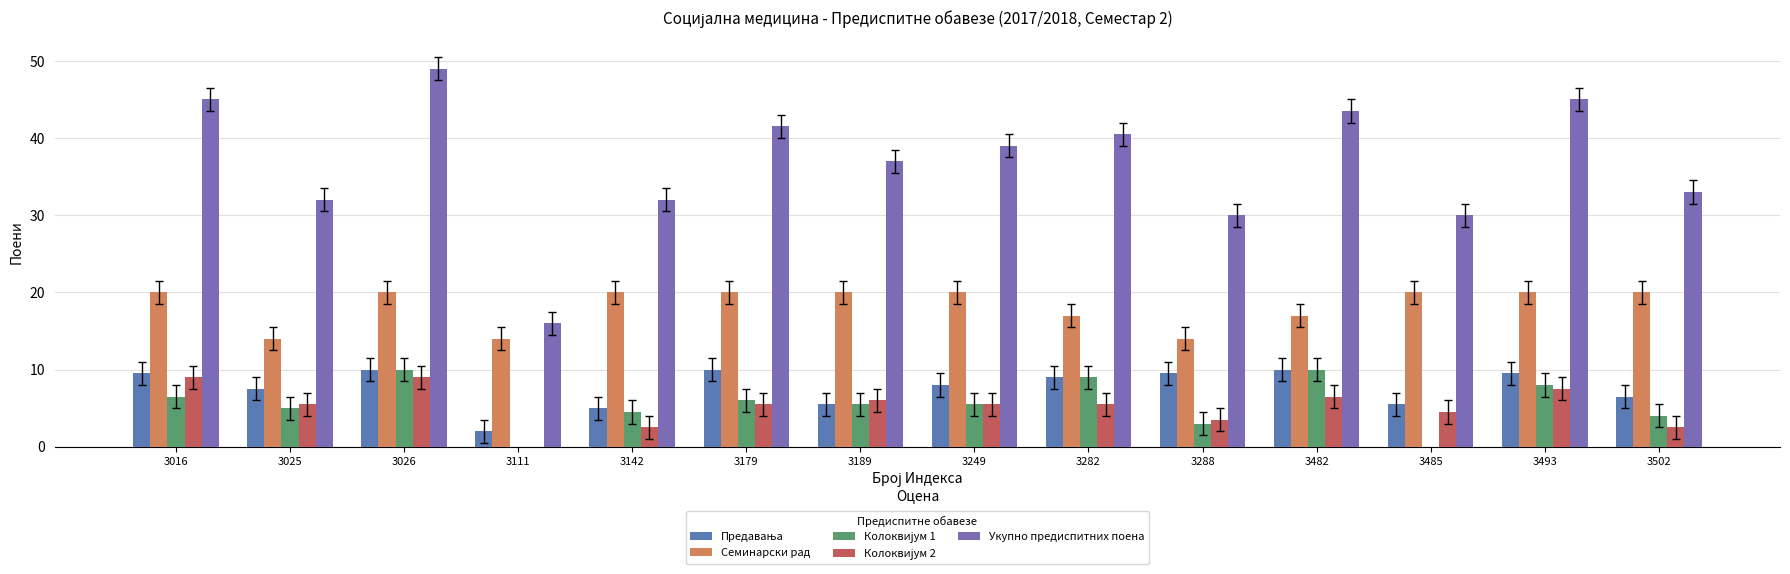

Rank the series at 3288 from highest to lowest value.

Укупно предиспитних поена, Семинарски рад, Предавања, Колоквијум 2, Колоквијум 1